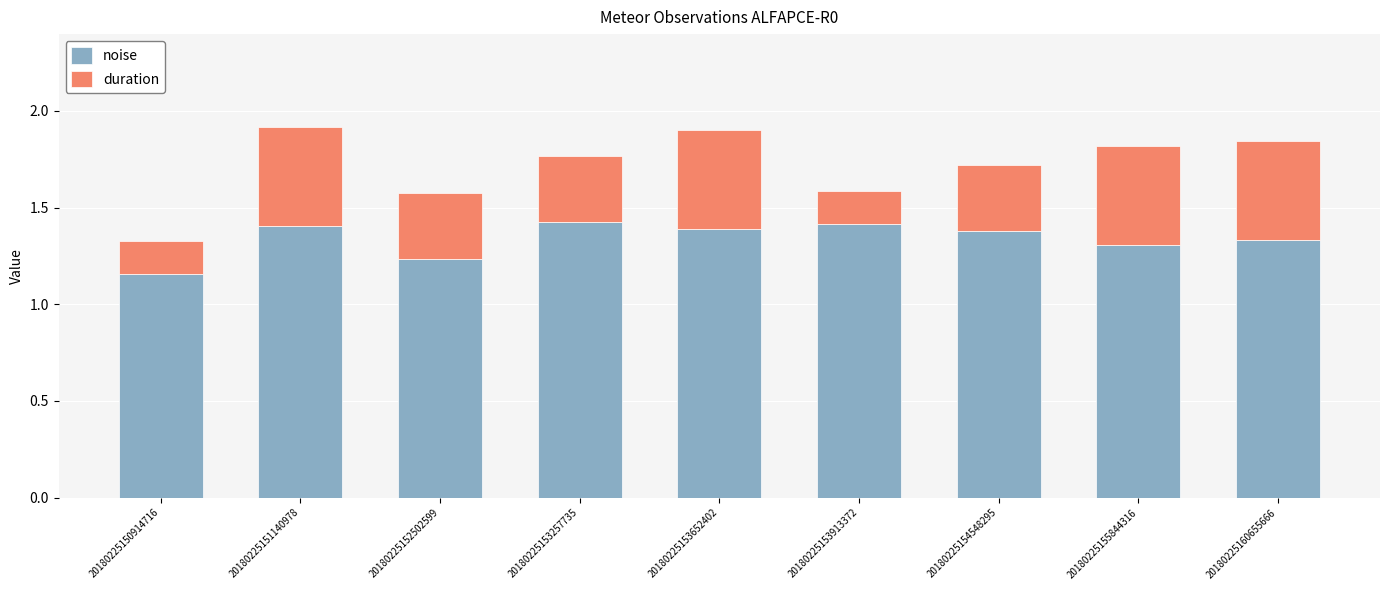

What is the total value across all series at 20180225160655666?

1.8